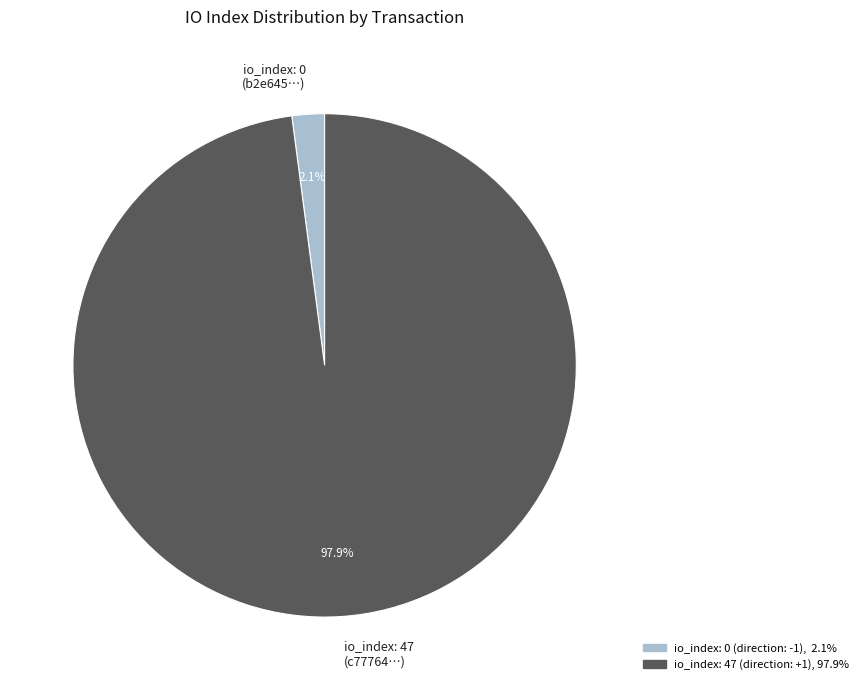

How many slices are in this pie chart?

2